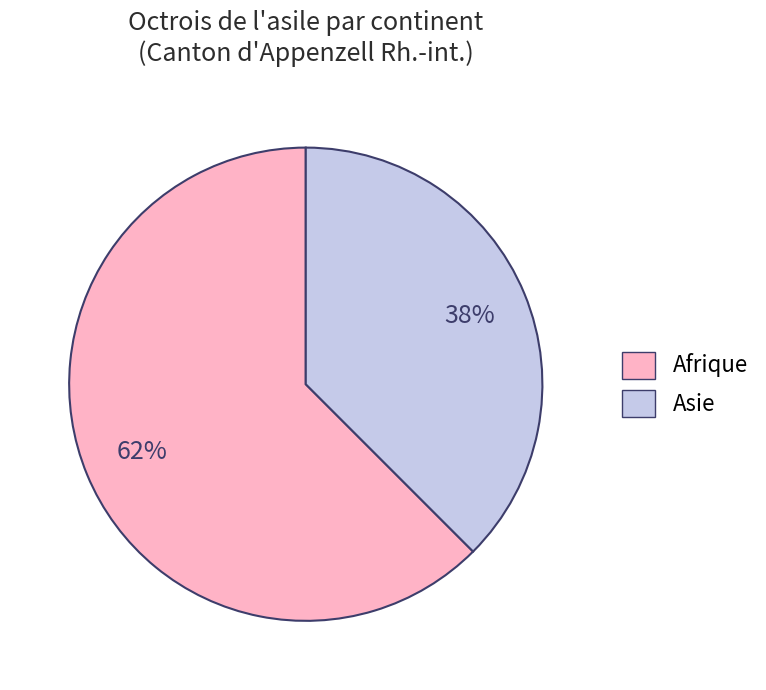

Which has a higher value, Asie or Afrique?

Afrique